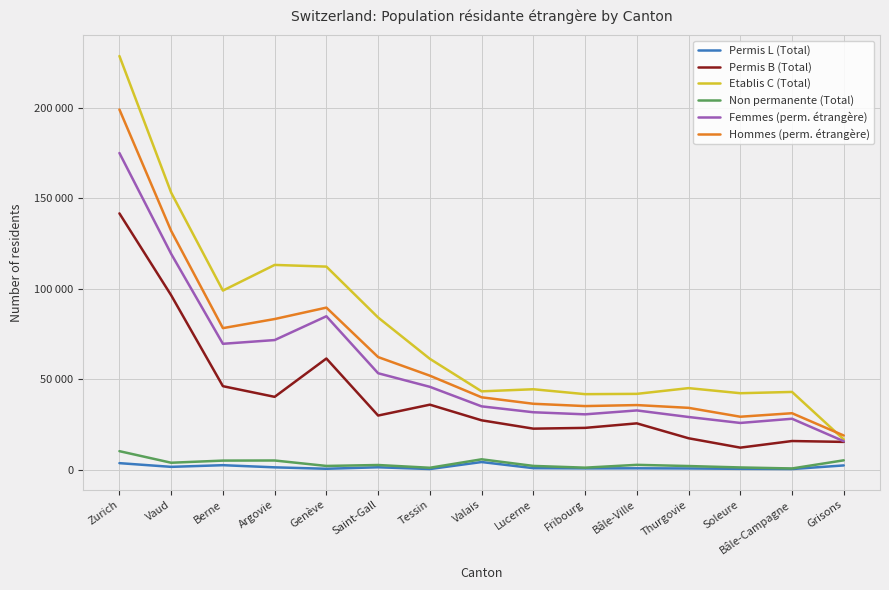

Where is the first local maximum for Non permanente (Total)?

Argovie